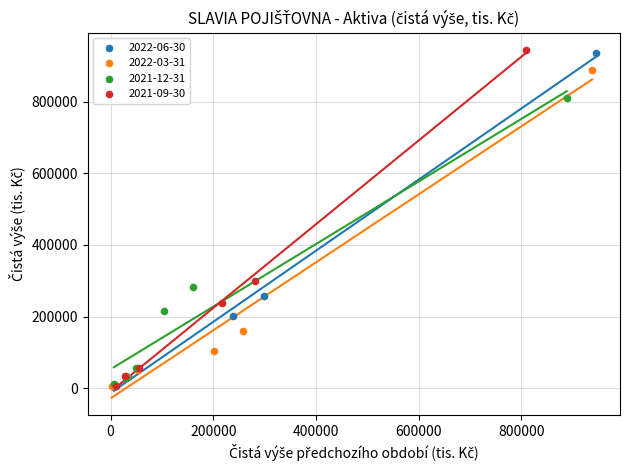

Which series has the largest Y range (max minus min)?

2021-09-30